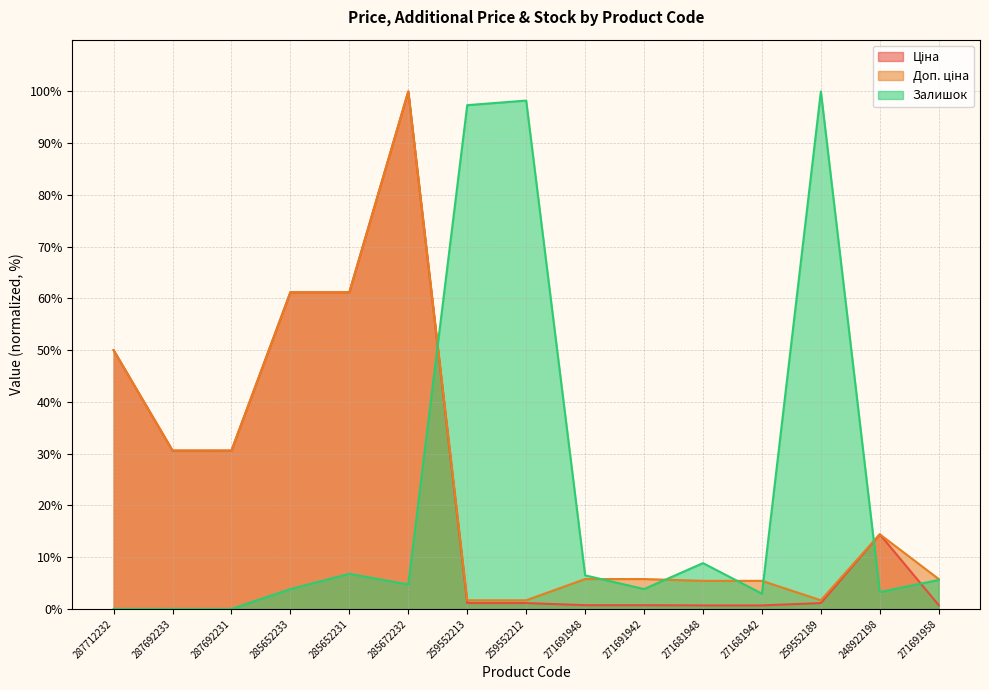

List the series in order of their overall mean, lowest first.

Залишок, Ціна, Доп. ціна